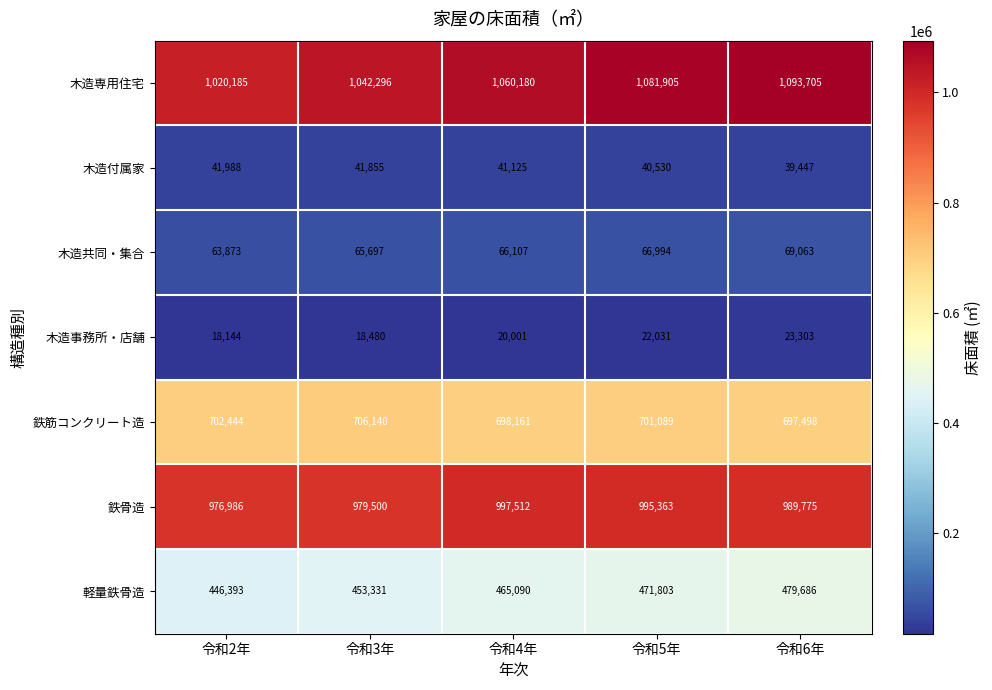

What is the maximum value shown in the chart?

1093705